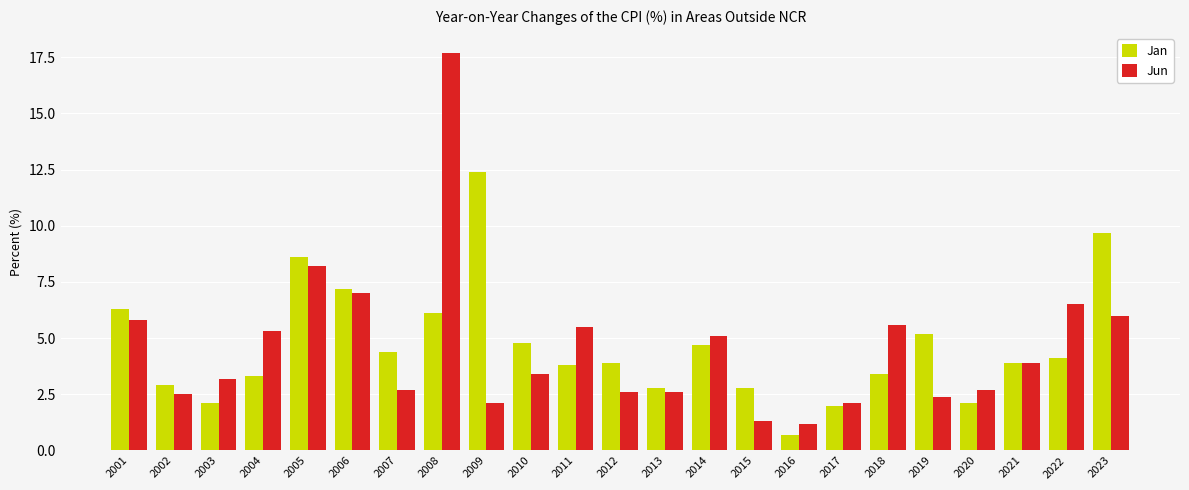

What is the spread (max minus min) of values at 2008?

11.6